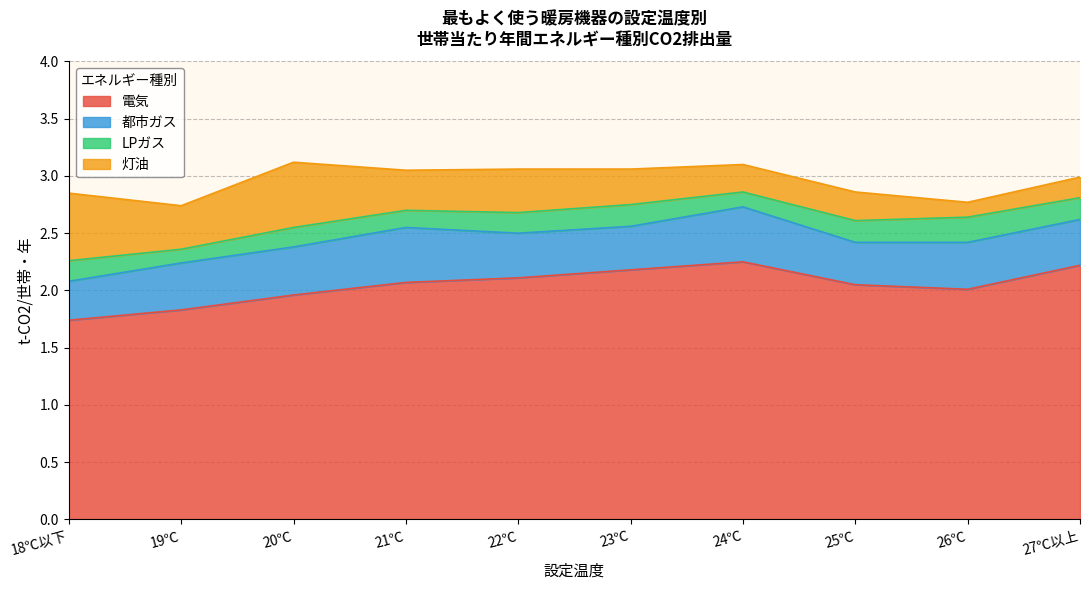

True or false: 電気 has a value of 1.8 at 19℃.

True